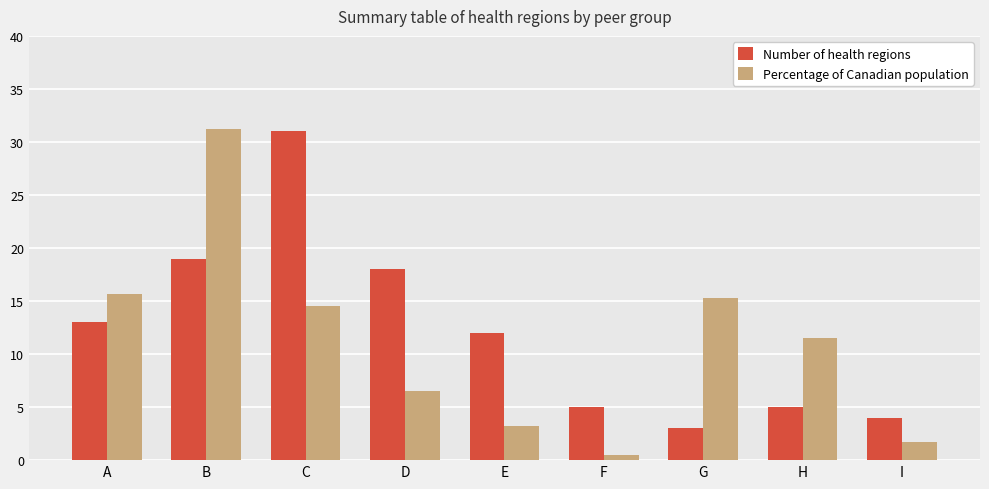

True or false: Percentage of Canadian population has a value of 6.5 at D.

True